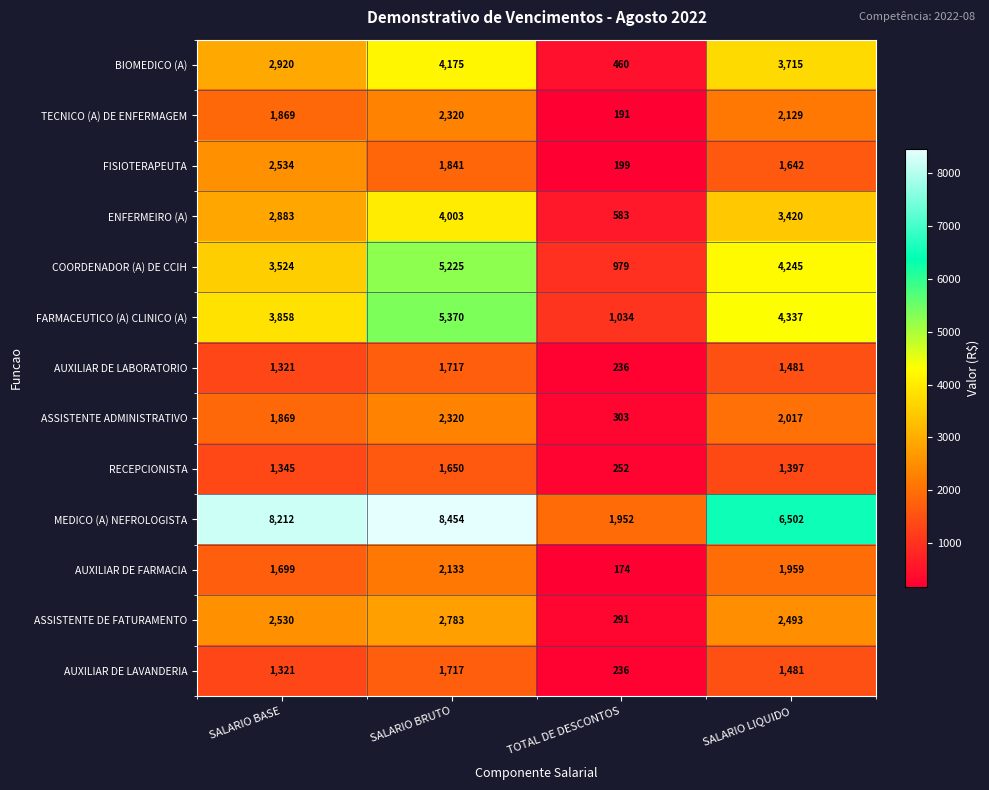

What is the minimum value shown in the chart?

174